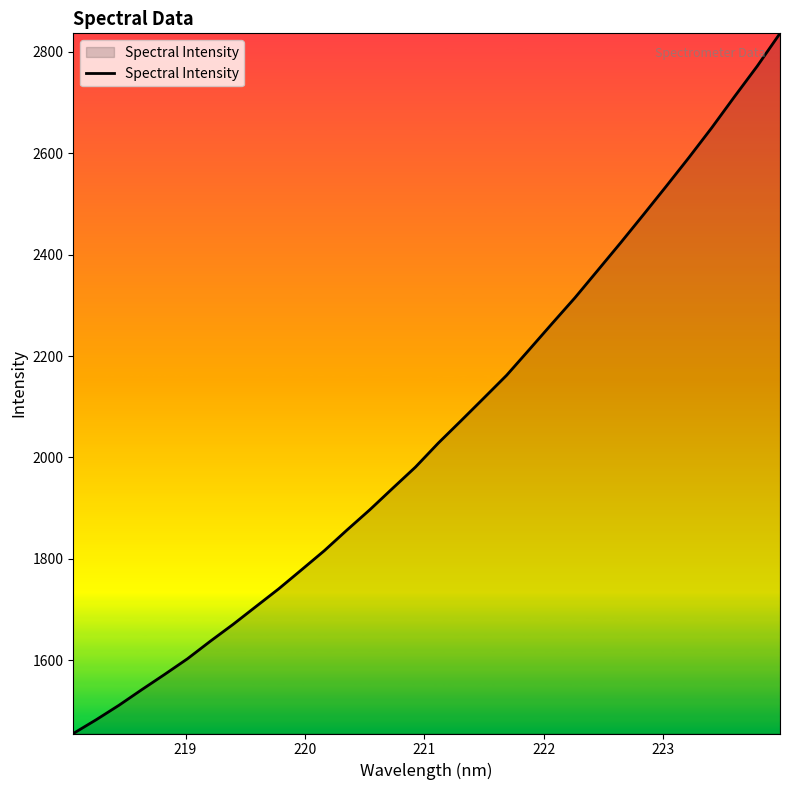

What is the minimum value shown in the chart?

1455.1